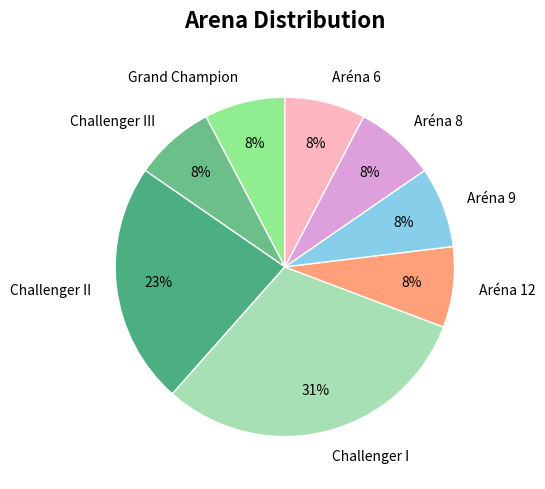

To the nearest percent, what is the difference between the Aréna 8 and Challenger I slice percentages?

23%